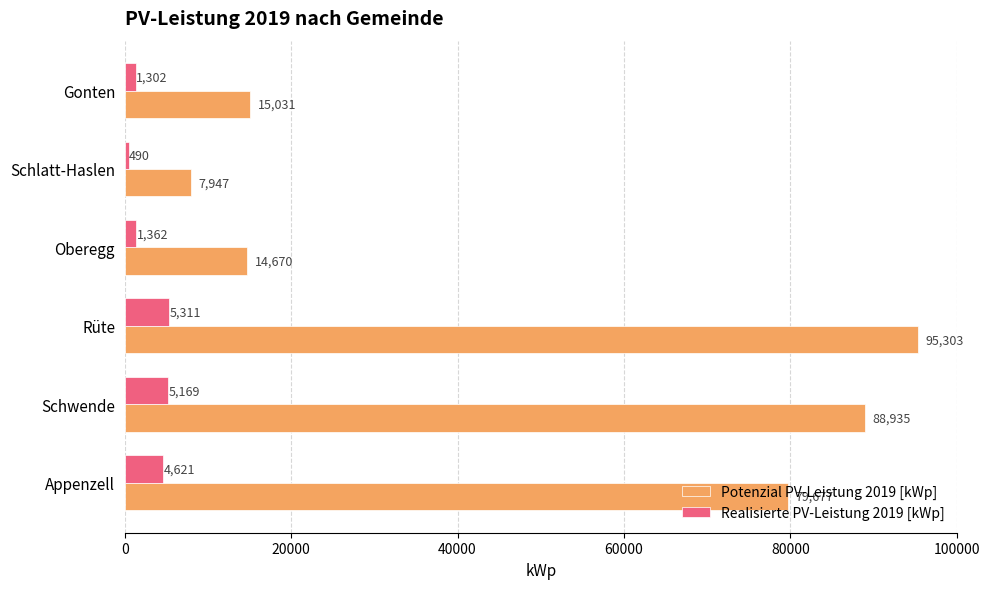

At which category does the chart reach its minimum across all series?

Schlatt-Haslen